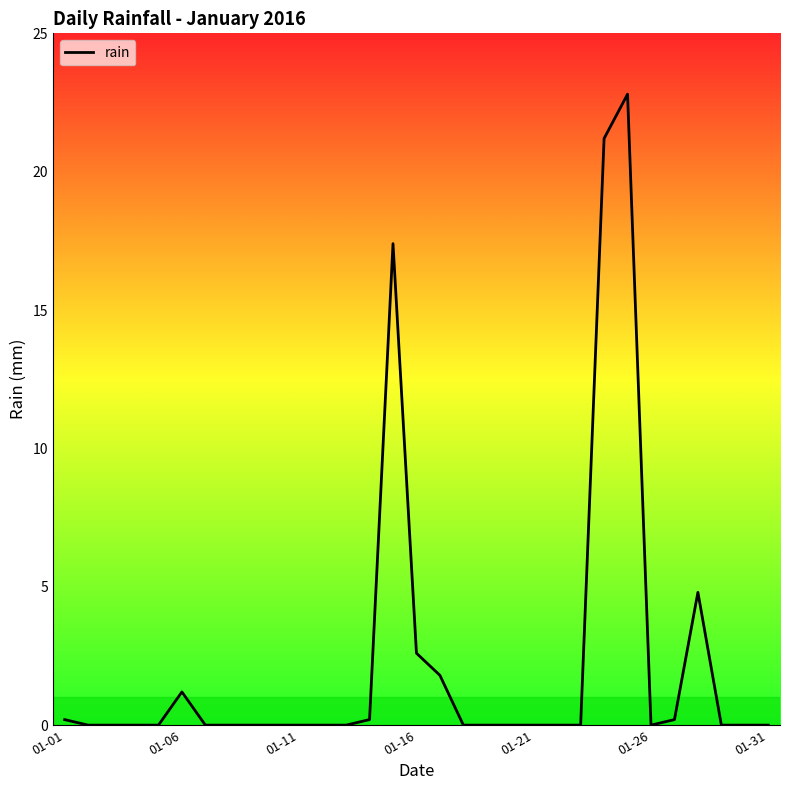

Is this an area chart (filled region under the line)?

No